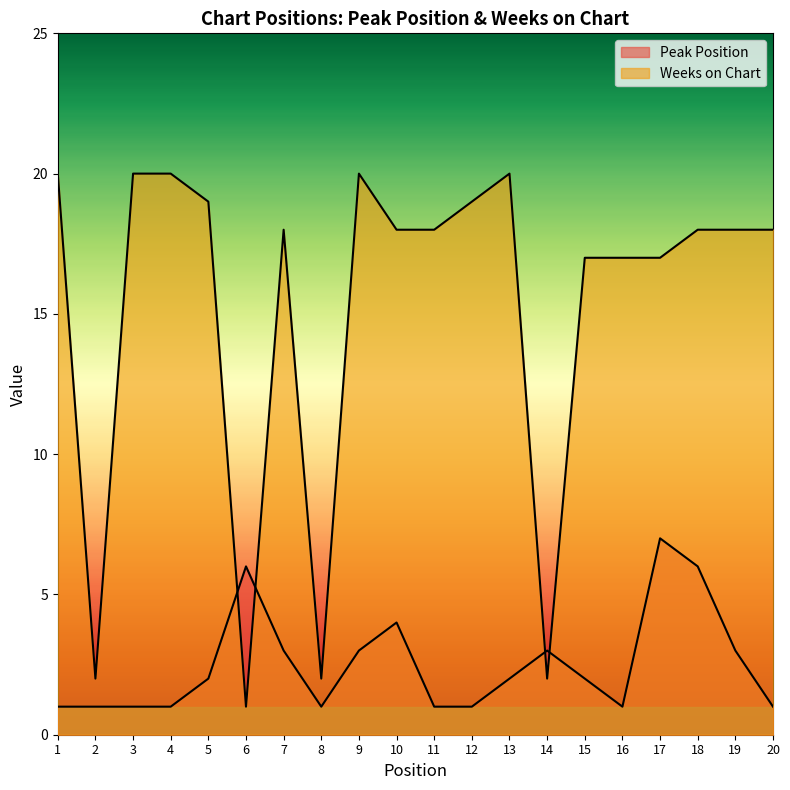

Reading left to right, what are all the values shown in this chart?

Peak Position: 1=1	2=1	3=1	4=1	5=2	6=6	7=3	8=1	9=3	10=4	11=1	12=1	13=2	14=3	15=2	16=1	17=7	18=6	19=3	20=1
Weeks on Chart: 1=20	2=2	3=20	4=20	5=19	6=1	7=18	8=2	9=20	10=18	11=18	12=19	13=20	14=2	15=17	16=17	17=17	18=18	19=18	20=18